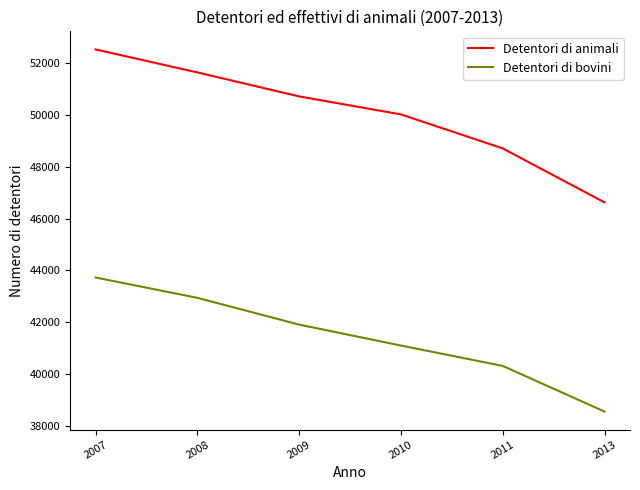

The Detentori di bovini series shows 42937 at 2008. True or false?

True